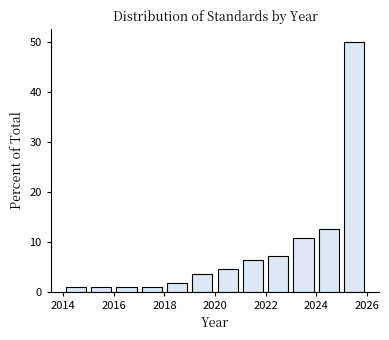

What is the height of the bar covering 2019 to 2020 on the x-axis? The values are not printed on the chart, so give them approximately, as read against the axis.

4